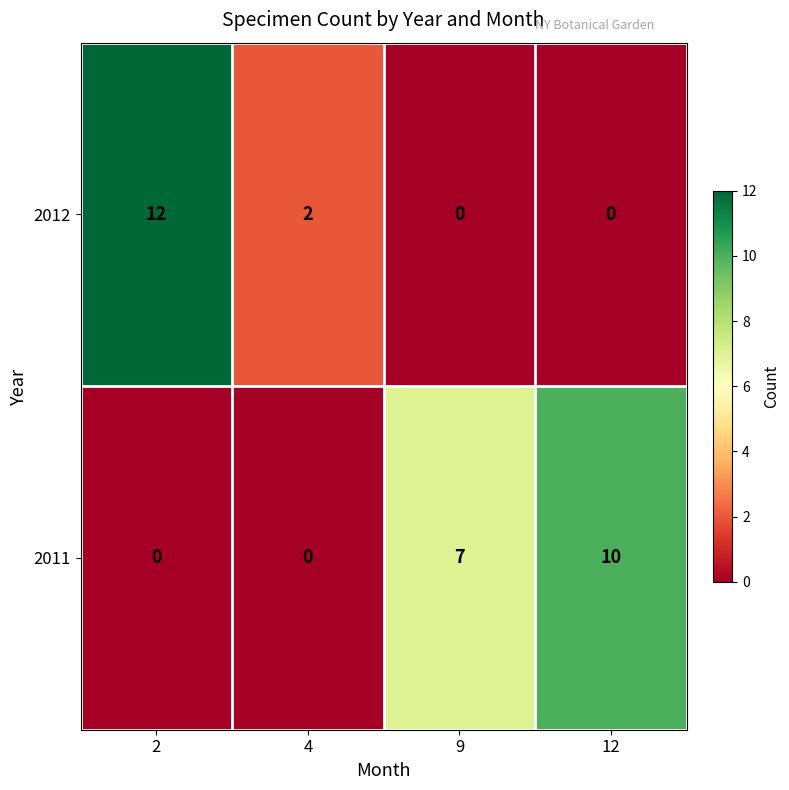

At which category is the sum across all series the highest?

2